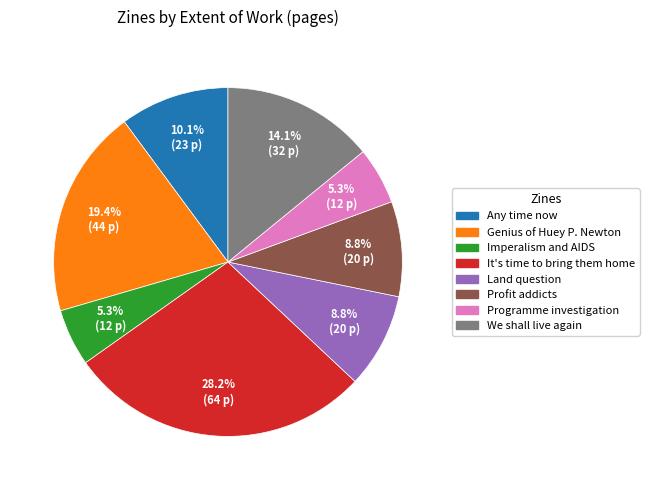

Is there a majority slice in this chart?

No